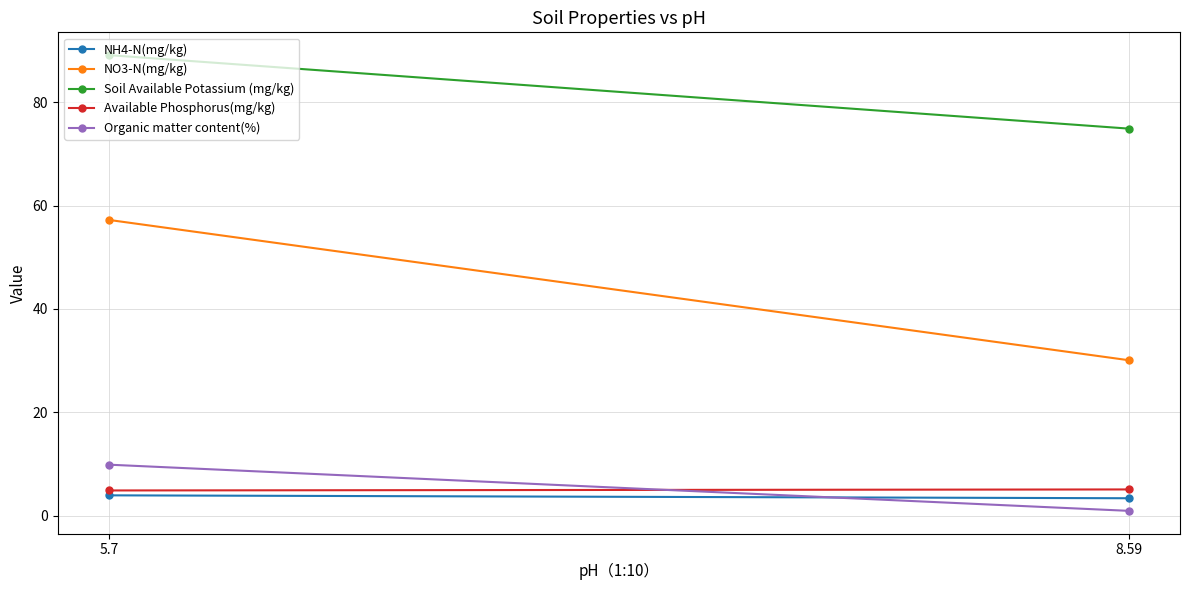

Where is Soil Available Potassium (mg/kg) nearest to the value 81?

8.59